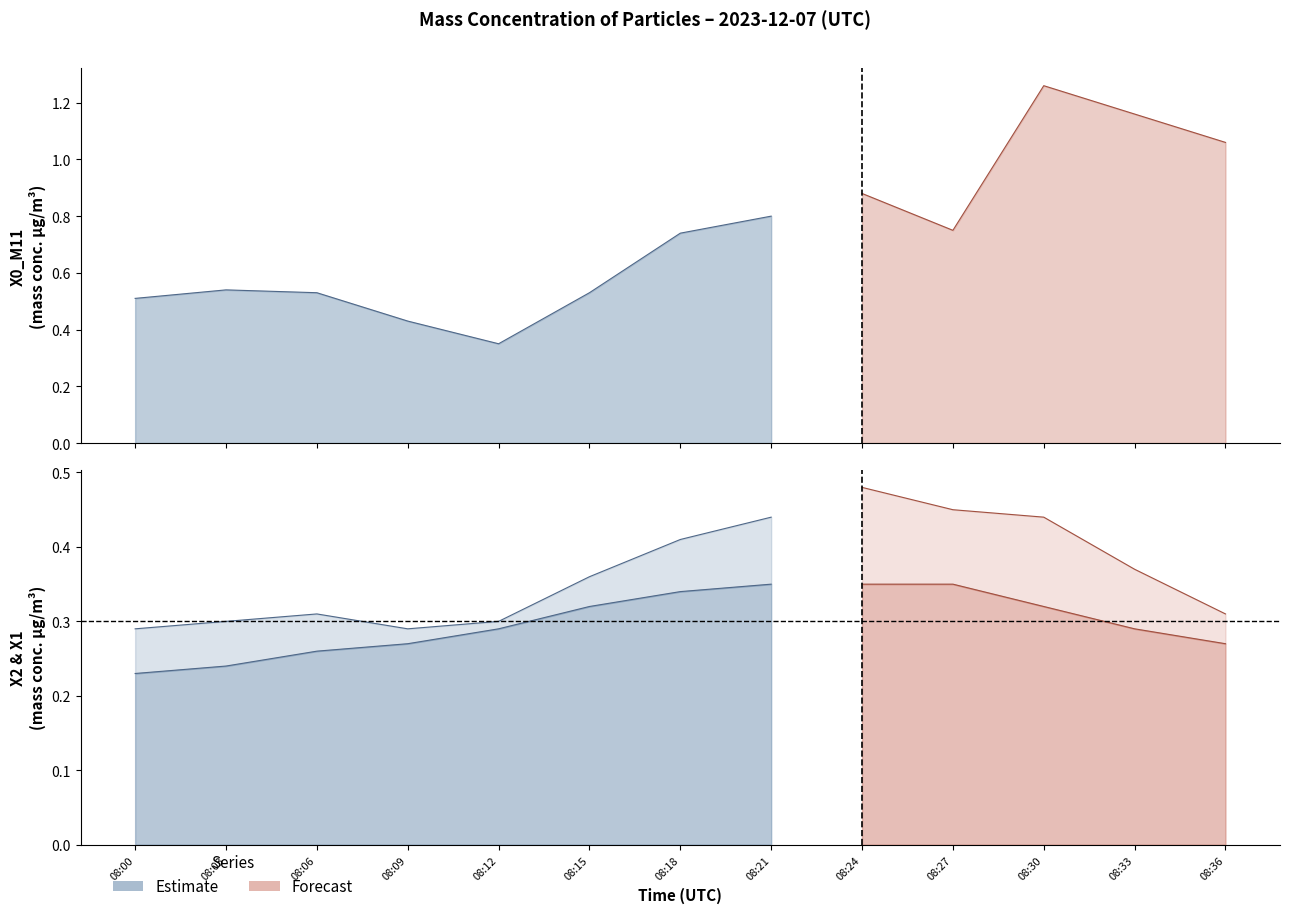

Between 2023-12-07 08:00:00 and 2023-12-07 08:18:00, which is larger?

2023-12-07 08:18:00